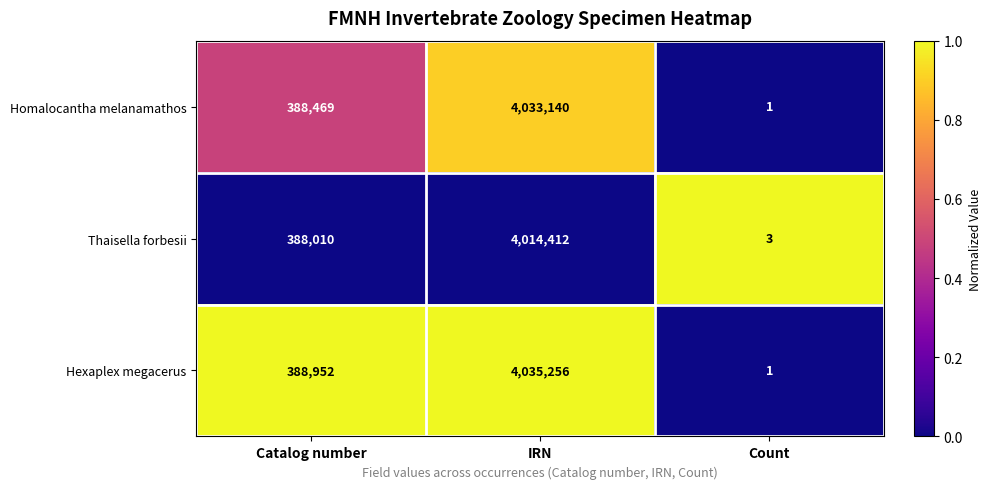

Rank the series by their maximum value, from lowest to highest.

Thaisella forbesii, Homalocantha melanamathos, Hexaplex megacerus